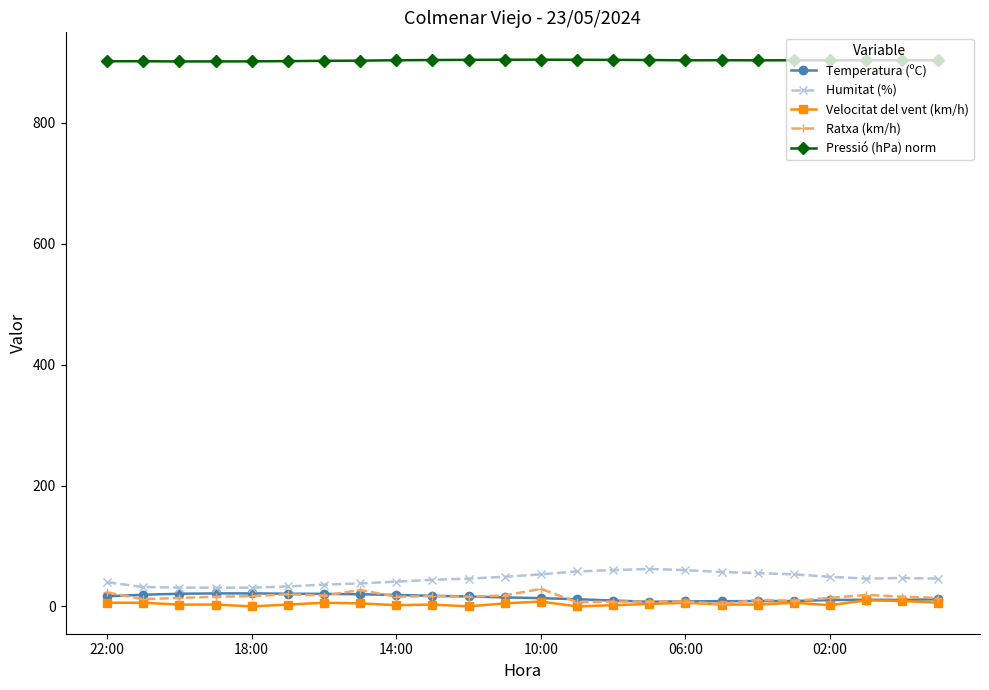

True or false: Humitat (%) and Pressió (hPa) norm intersect in this chart.

False